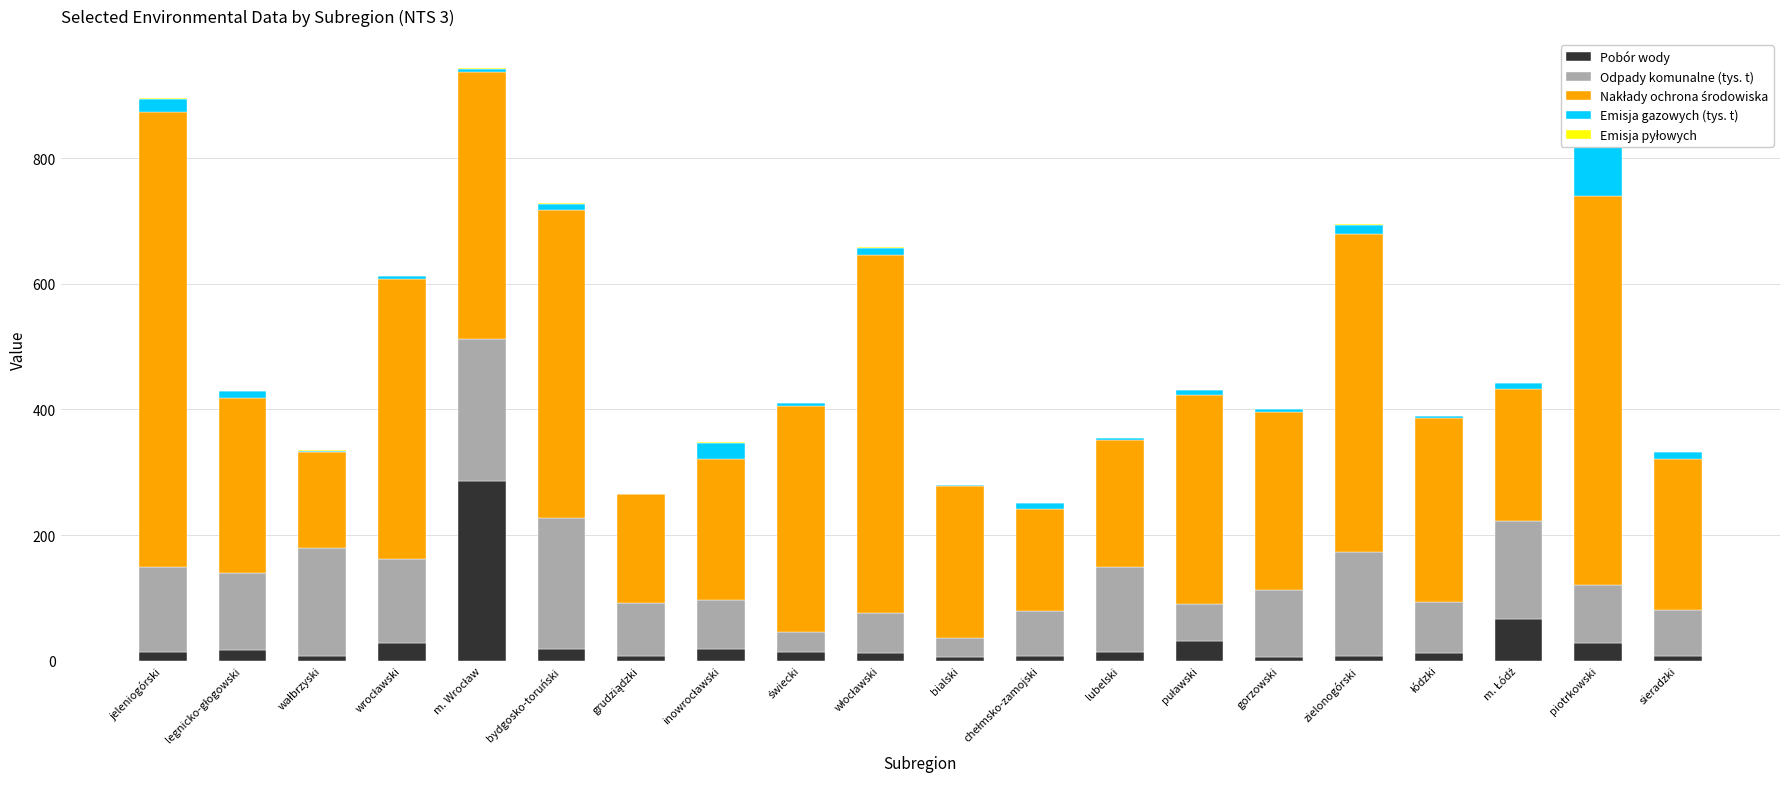

The Emisja pyłowych series shows 1.0 at puławski. True or false?

True